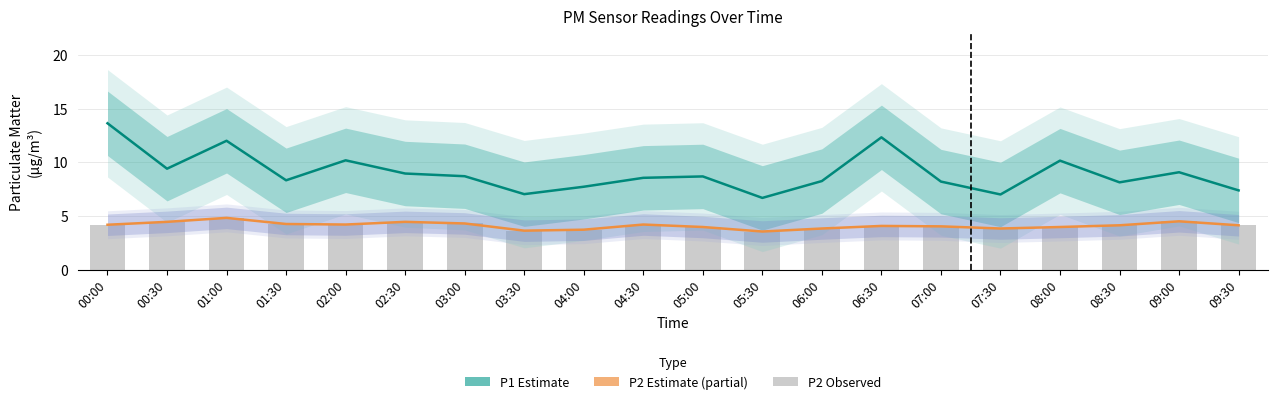

Reading left to right, transcribe all the data shown in this chart.

P1 (Estimate): 00:00=13.6	00:30=9.4	01:00=12.0	01:30=8.3	02:00=10.2	02:30=8.9	03:00=8.7	03:30=7.0	04:00=7.7	04:30=8.6	05:00=8.7	05:30=6.7	06:00=8.2	06:30=12.3	07:00=8.2	07:30=7.0	08:00=10.2	08:30=8.1	09:00=9.1	09:30=7.4
P2 (Estimate based on partial data): 00:00=4.2	00:30=4.5	01:00=4.8	01:30=4.2	02:00=4.2	02:30=4.5	03:00=4.3	03:30=3.6	04:00=3.7	04:30=4.2	05:00=4.0	05:30=3.5	06:00=3.8	06:30=4.1	07:00=4.0	07:30=3.8	08:00=4.0	08:30=4.1	09:00=4.5	09:30=4.1
P2 (bar): 00:00=4.2	00:30=4.5	01:00=4.8	01:30=4.2	02:00=4.2	02:30=4.5	03:00=4.3	03:30=3.6	04:00=3.7	04:30=4.2	05:00=4.0	05:30=3.5	06:00=3.8	06:30=4.1	07:00=4.0	07:30=3.8	08:00=4.0	08:30=4.1	09:00=4.5	09:30=4.1